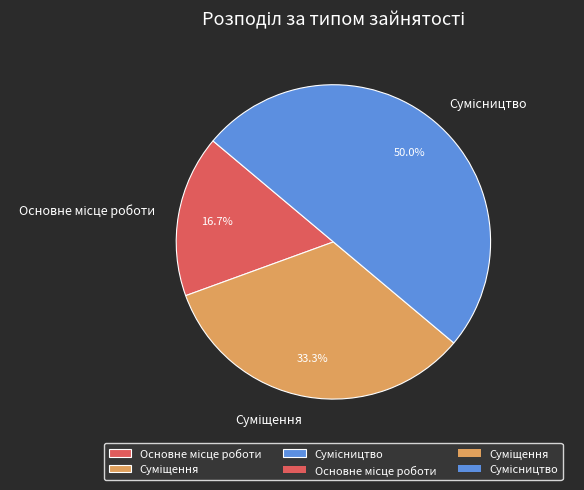

Rank the categories by value from lowest to highest.

Основне місце роботи, Суміщення, Сумісництво